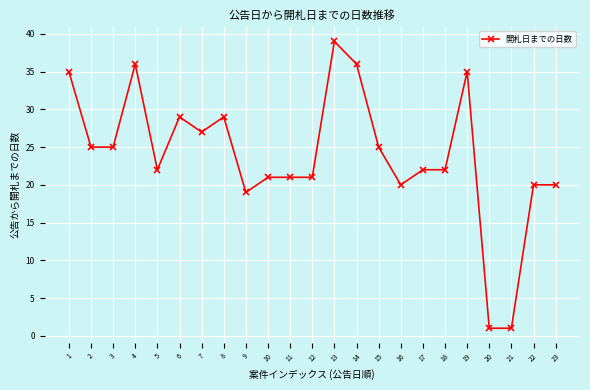

What is the change in value from 12 to 19?

+14